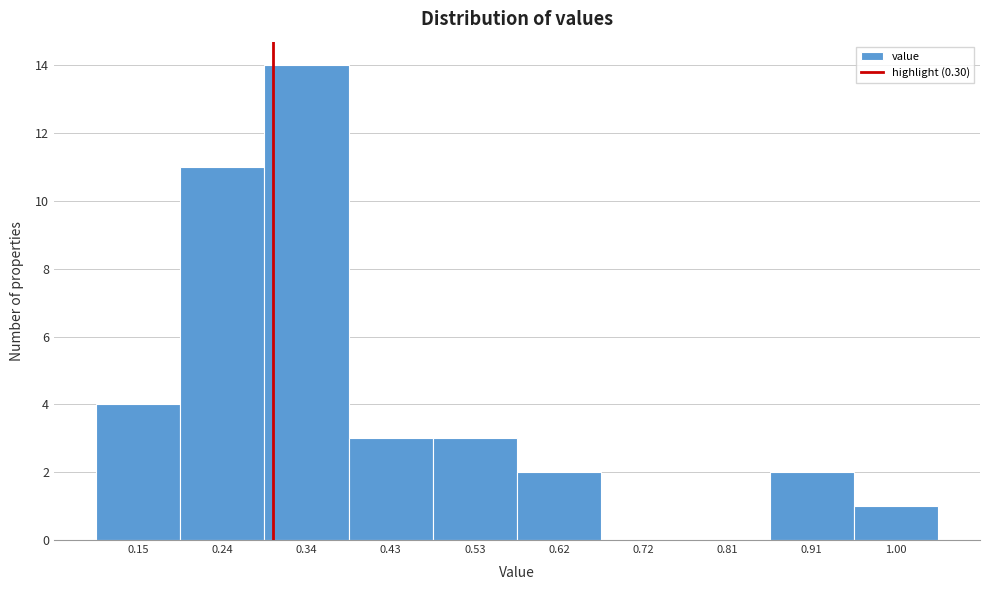

Reading left to right, list every bar in this chart as the range it spans on the x-axis followed by its height. Neither the bar edges nor the heights are printed on the chart, so give them approximately, as read against the axes.

0.10 to 0.20: 4
0.20 to 0.29: 11
0.29 to 0.39: 14
0.39 to 0.48: 3
0.48 to 0.58: 3
0.58 to 0.67: 2
0.67 to 0.77: 0
0.77 to 0.86: 0
0.86 to 0.96: 2
0.96 to 1.05: 1